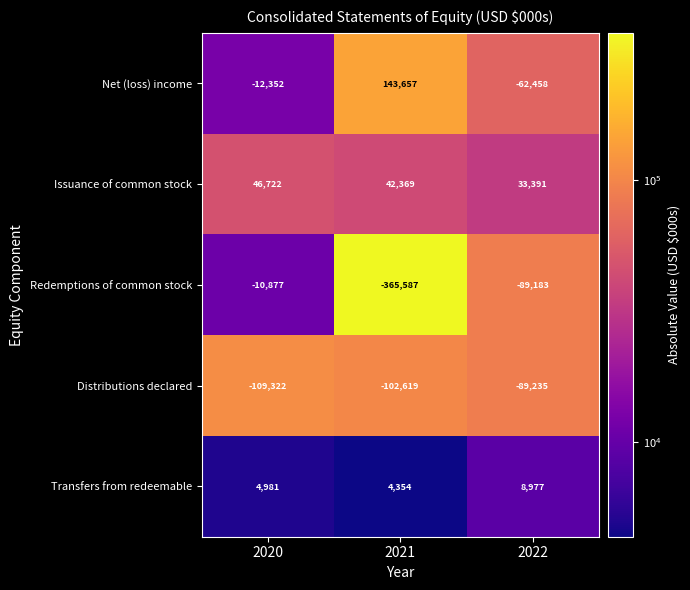

Between 2021 and 2022, which series saw the biggest shift?

Redemptions of common stock